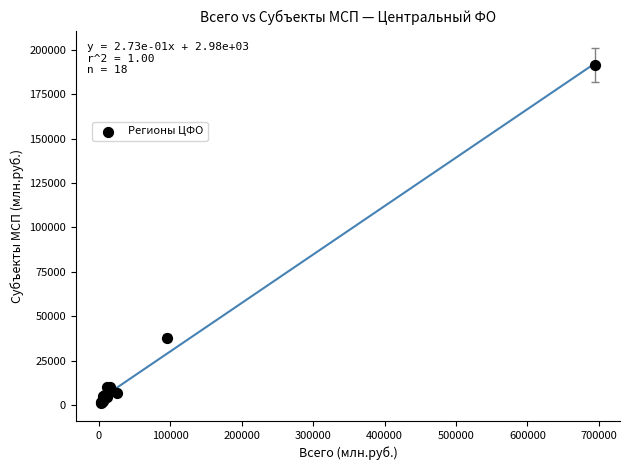

What Y value in the scatter plot is closest to 96183?

38054